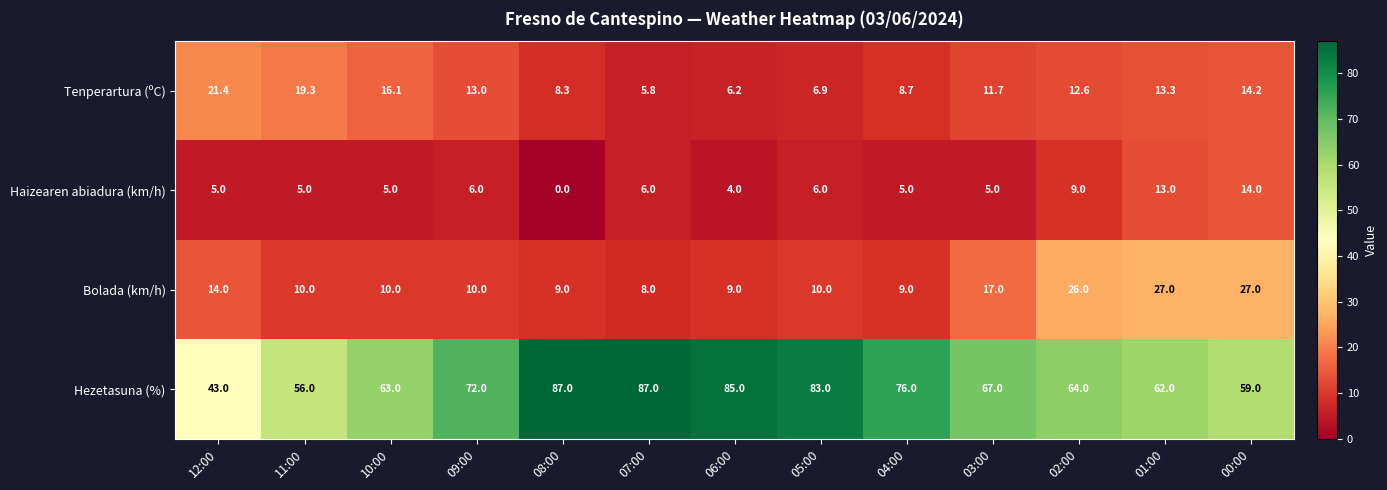

At how many categories does at least one series exceed 36?

13